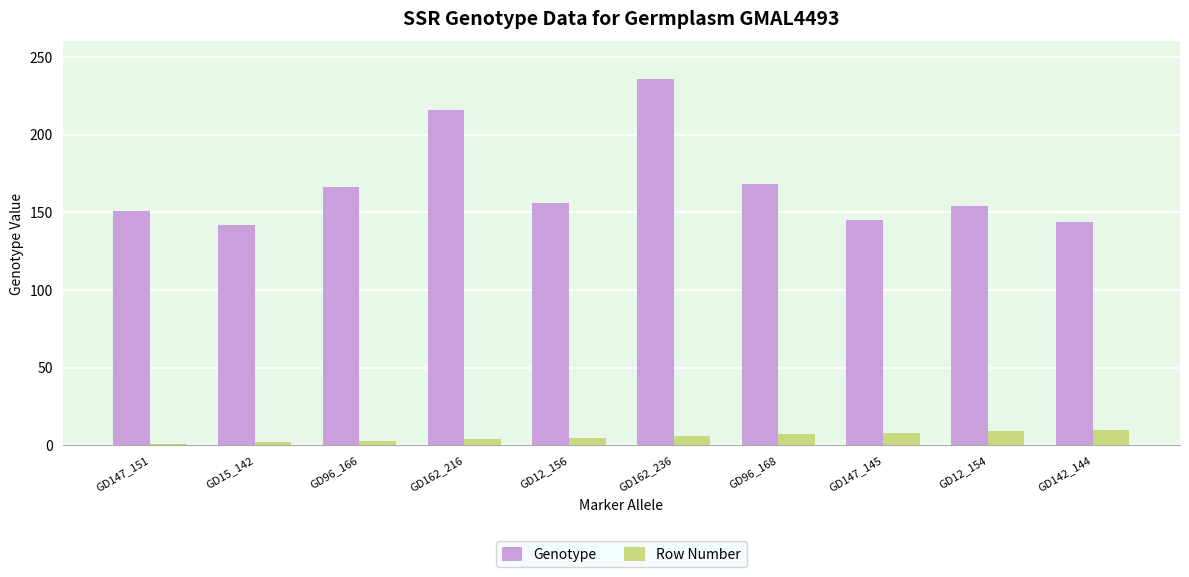

What is the difference between the second highest and minimum values in the Genotype series?

74